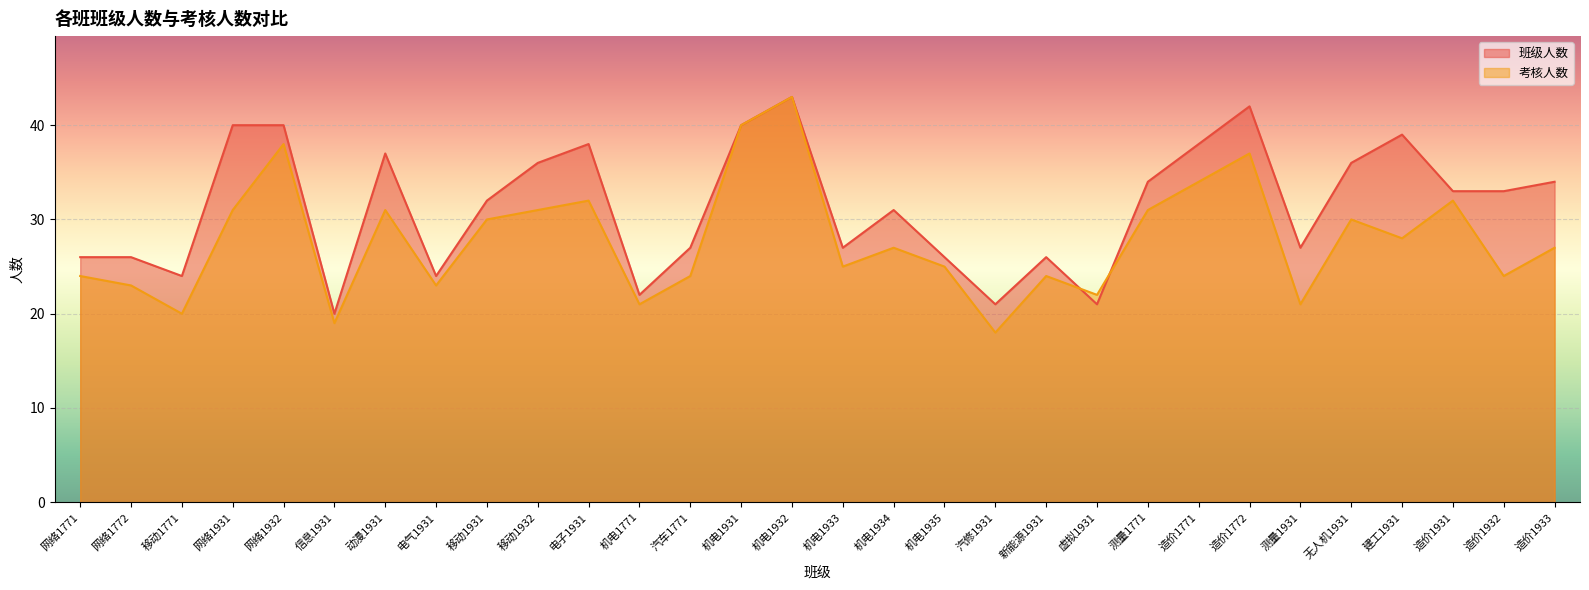

What is the sum of all 考核人数 values?

835